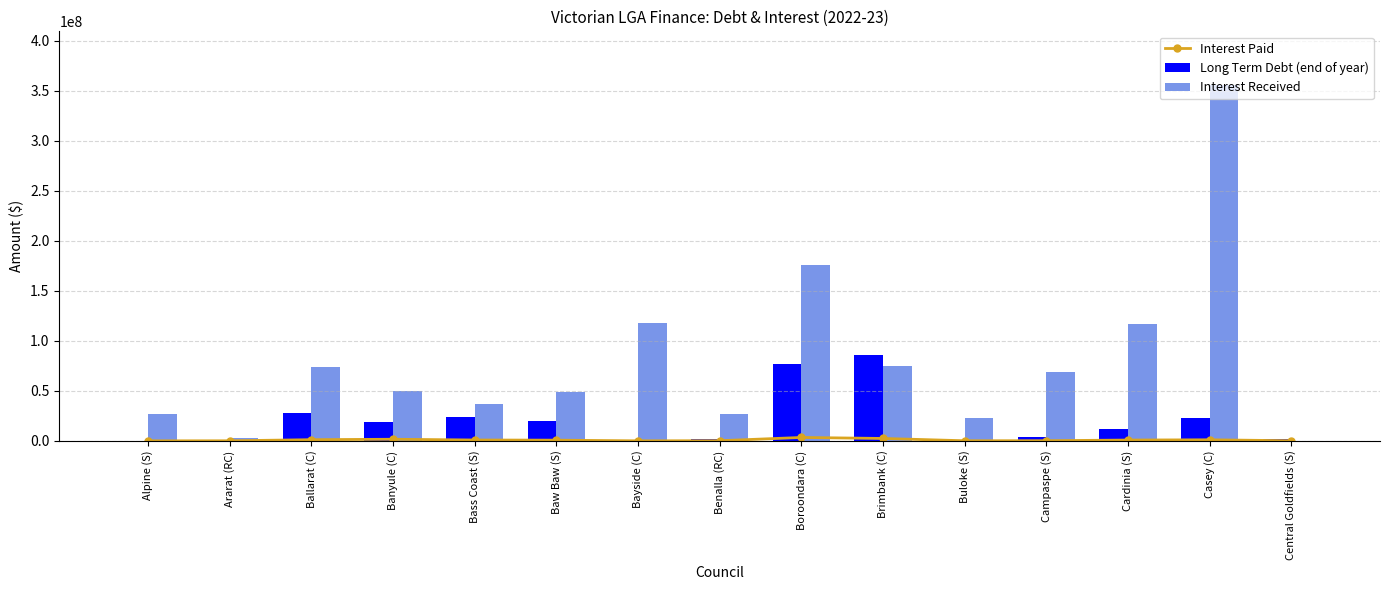

Between Bayside (C) and Benalla (RC), which series saw the biggest shift?

Interest Received